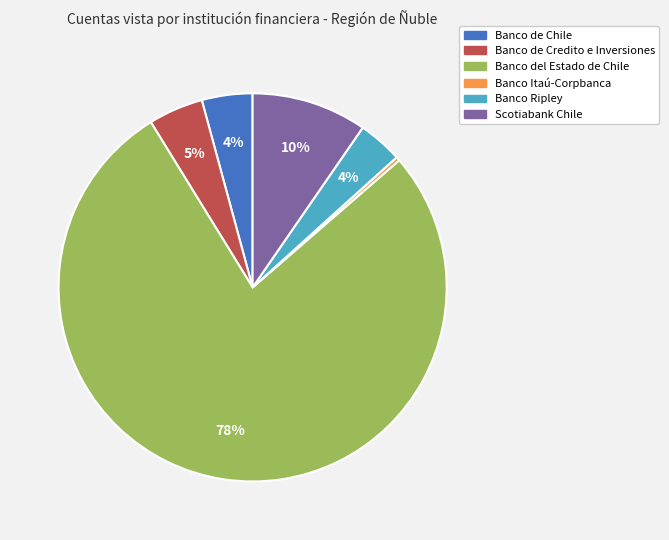

How many segments does this pie chart have?

6